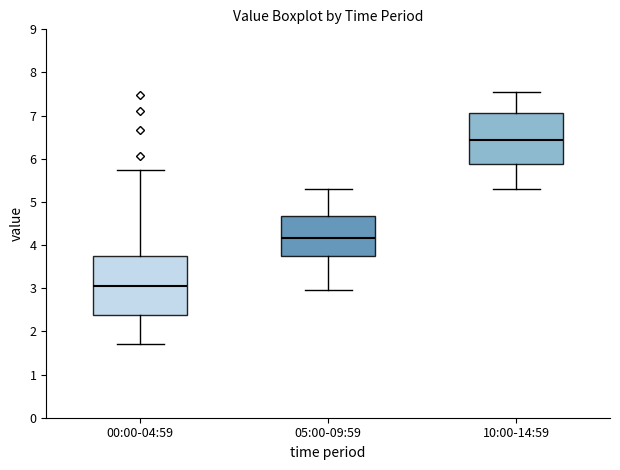

Reading left to right, transcribe this box plot: for each box, give where its median line is, the range the box spans, and where its two whiskers end, as read against the y-axis. The values are not printed on the chart, so give them approximately, as read against the axis.

00:00-04:59: median 3.1, box 2.4 to 3.7, whiskers 1.7 to 5.7
05:00-09:59: median 4.2, box 3.7 to 4.7, whiskers 3.0 to 5.3
10:00-14:59: median 6.4, box 5.9 to 7.1, whiskers 5.3 to 7.6